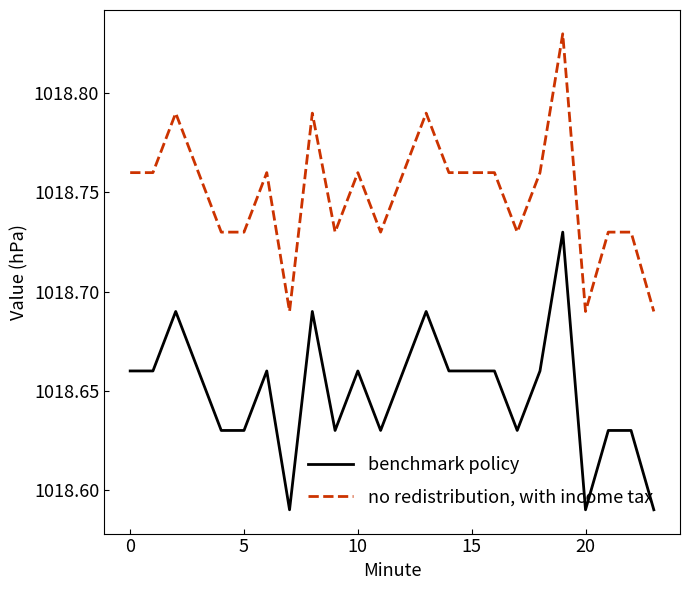

True or false: no redistribution, with income tax and benchmark policy cross at least once.

False